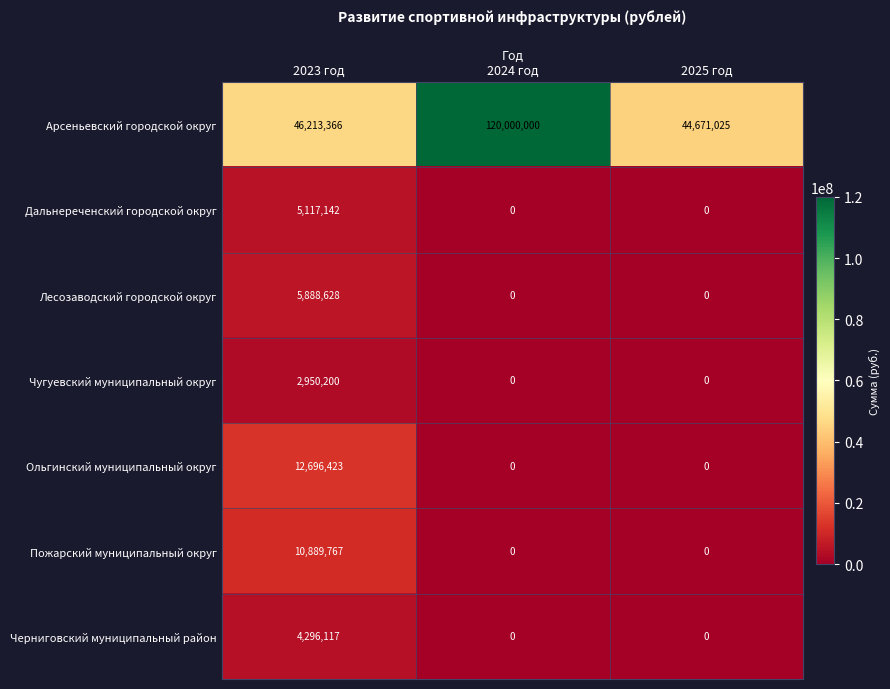

Which label corresponds to the largest value in the chart?

2024 год